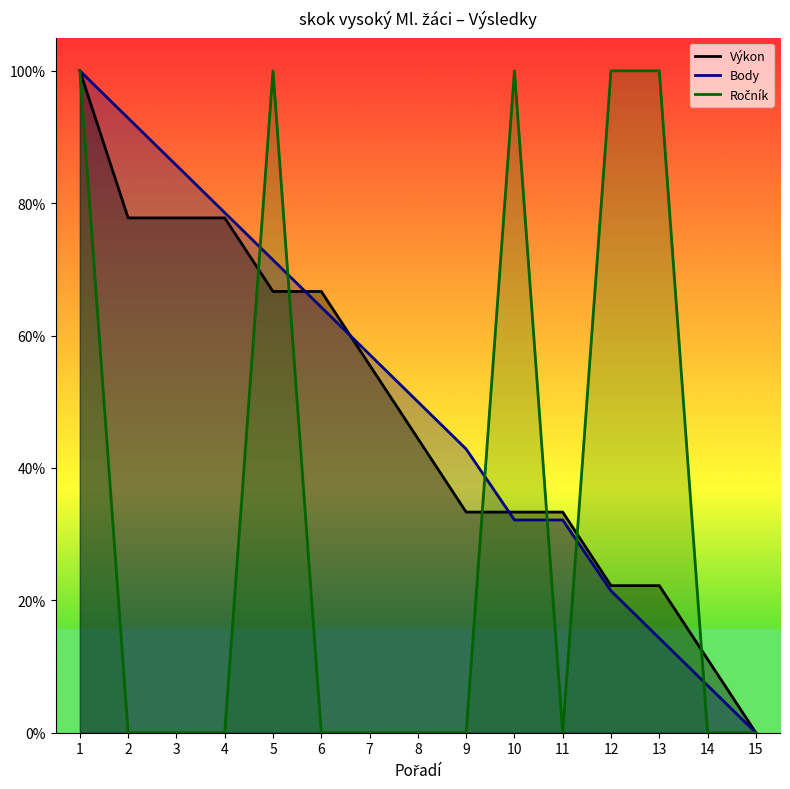

What are all the series names shown in the legend?

Výkon, Body, Ročník